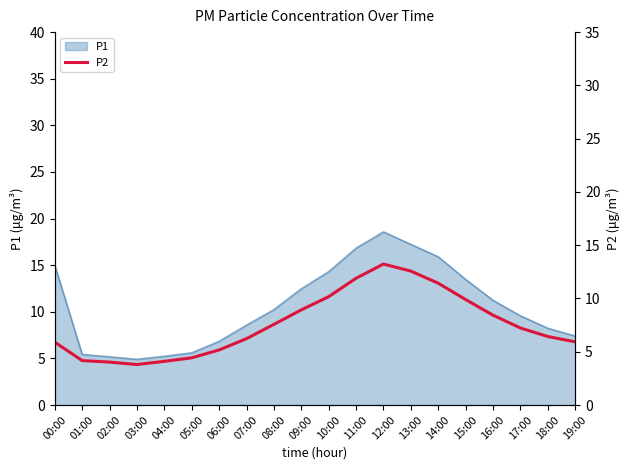

Is it true that the value at 18:00 is 9.5?

False